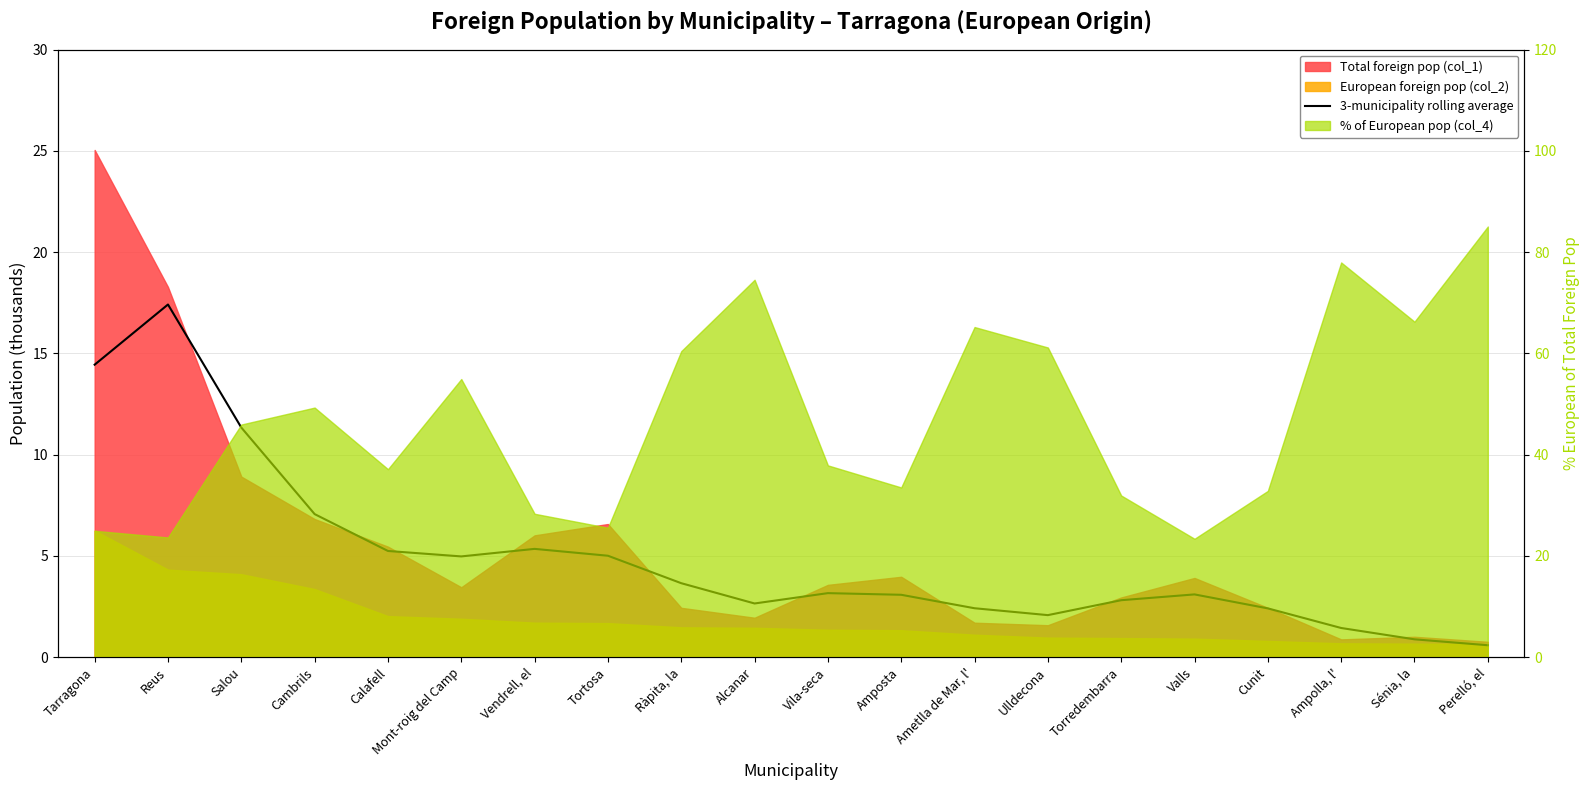

What is the value of the 14th point from the left?

2.1